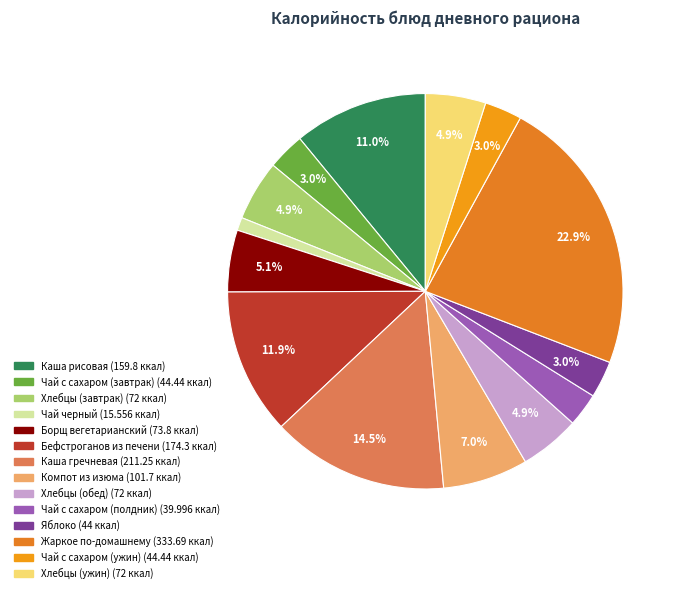

Does Чай с сахаром (ужин) account for over 50% of the chart?

No